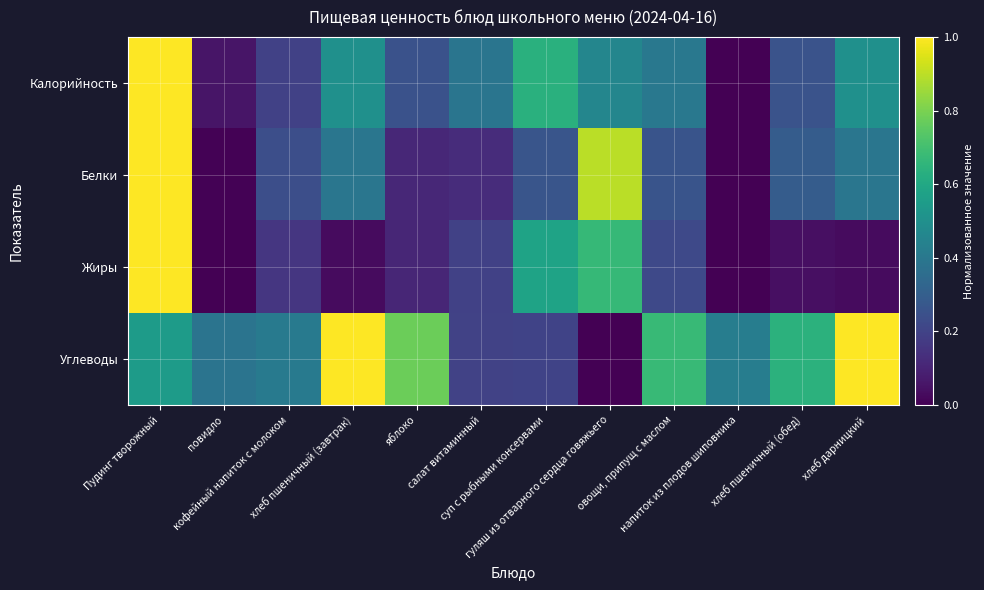

Reading right to left, extract all data points from this chart.

Калорийность: хлеб дарницкий=0.5	хлеб пшеничный (обед)=0.3	напиток из плодов шиповника=0.0	овощи, припущ с маслом=0.4	гуляш из отварного сердца говяжьего=0.5	суп с рыбными консервами=0.6	салат витаминный=0.4	яблоко=0.3	хлеб пшеничный (завтрак)=0.5	кофейный напиток с молоком=0.2	повидло=0.1	Пудинг творожный=1.0
Белки: хлеб дарницкий=0.4	хлеб пшеничный (обед)=0.3	напиток из плодов шиповника=0.0	овощи, припущ с маслом=0.3	гуляш из отварного сердца говяжьего=0.9	суп с рыбными консервами=0.3	салат витаминный=0.1	яблоко=0.1	хлеб пшеничный (завтрак)=0.4	кофейный напиток с молоком=0.2	повидло=0.0	Пудинг творожный=1.0
Жиры: хлеб дарницкий=0.0	хлеб пшеничный (обед)=0.0	напиток из плодов шиповника=0.0	овощи, припущ с маслом=0.2	гуляш из отварного сердца говяжьего=0.7	суп с рыбными консервами=0.6	салат витаминный=0.2	яблоко=0.1	хлеб пшеничный (завтрак)=0.0	кофейный напиток с молоком=0.2	повидло=0.0	Пудинг творожный=1.0
Углеводы: хлеб дарницкий=1.0	хлеб пшеничный (обед)=0.6	напиток из плодов шиповника=0.4	овощи, припущ с маслом=0.7	гуляш из отварного сердца говяжьего=0.0	суп с рыбными консервами=0.2	салат витаминный=0.2	яблоко=0.8	хлеб пшеничный (завтрак)=1.0	кофейный напиток с молоком=0.4	повидло=0.4	Пудинг творожный=0.6